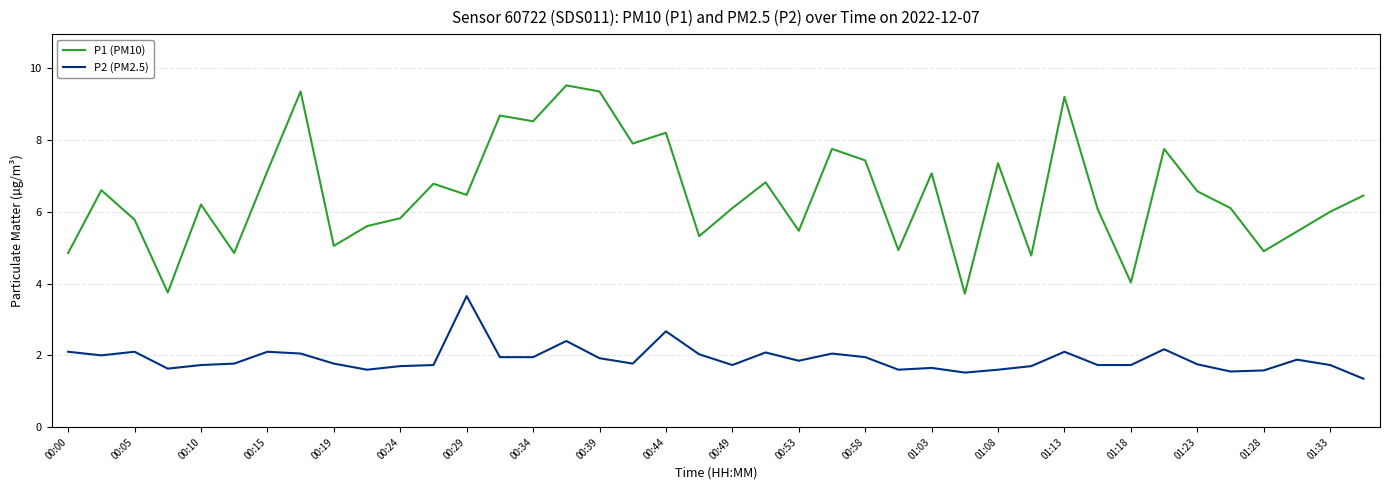

Which series has the widest spread of values?

P1 (PM10)